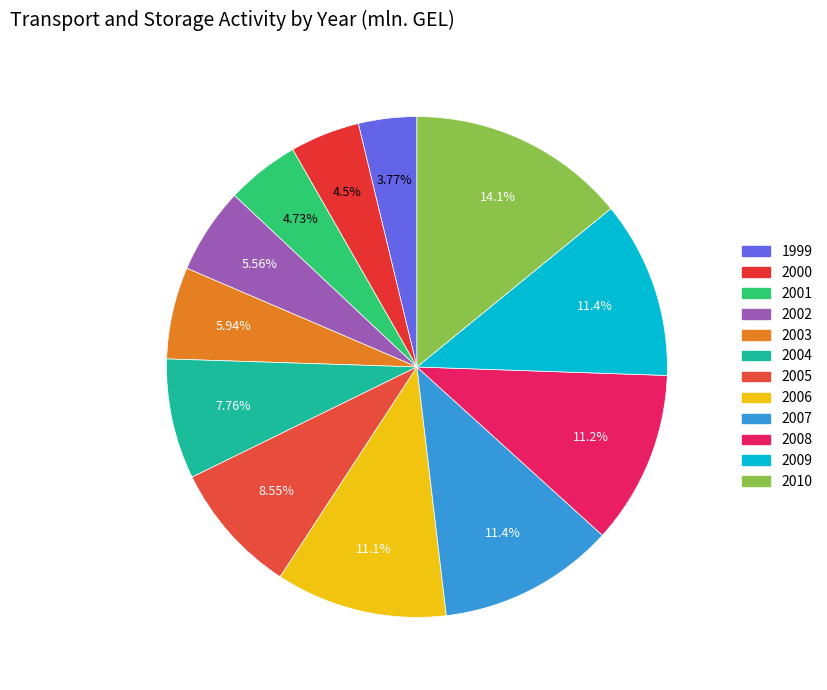

How many slices are in this pie chart?

12